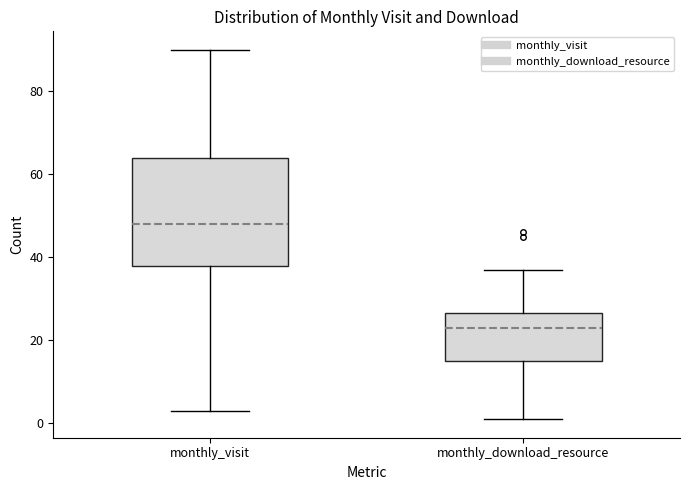

Which box's median line is the highest?

monthly_visit